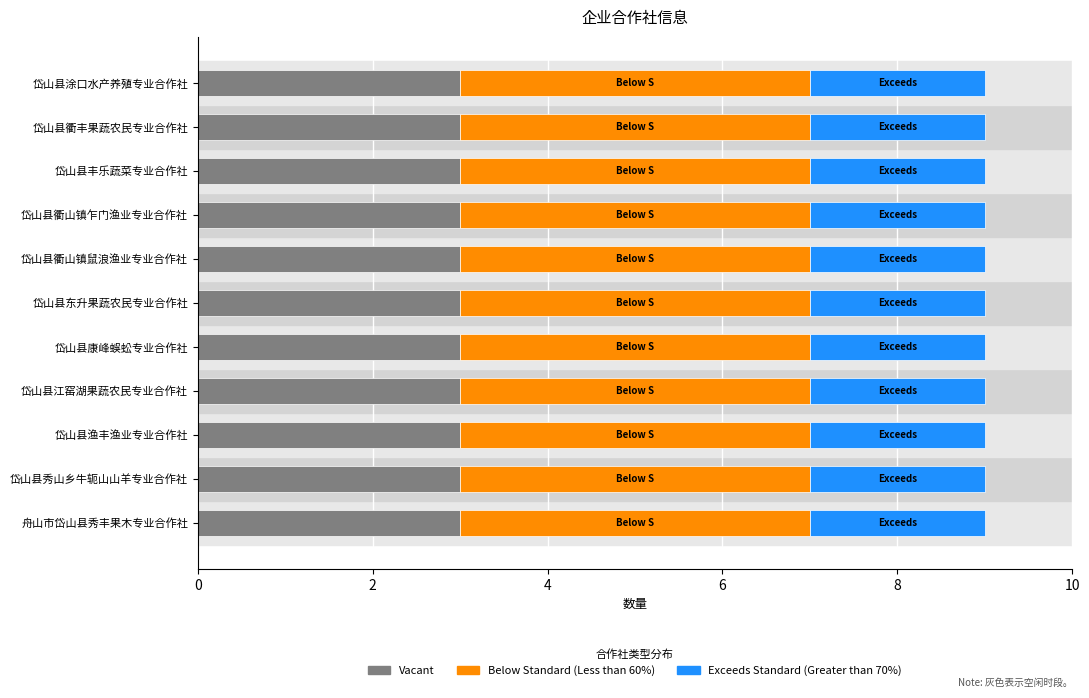

What is the approximate value of Vacant at 岱山县丰乐蔬菜专业合作社?

3